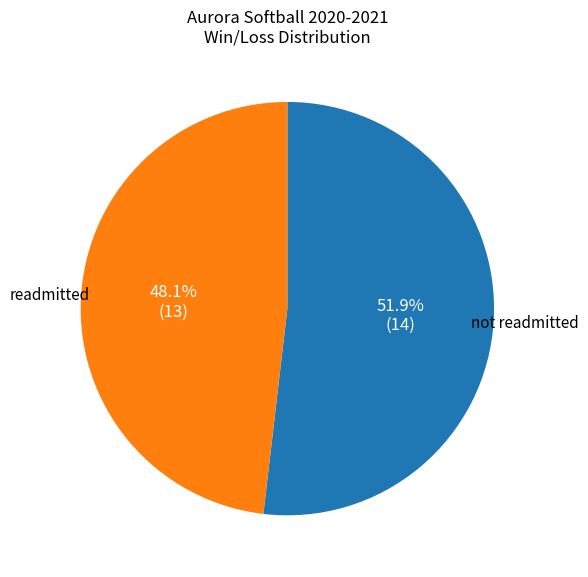

Does any single category account for the majority?

Yes